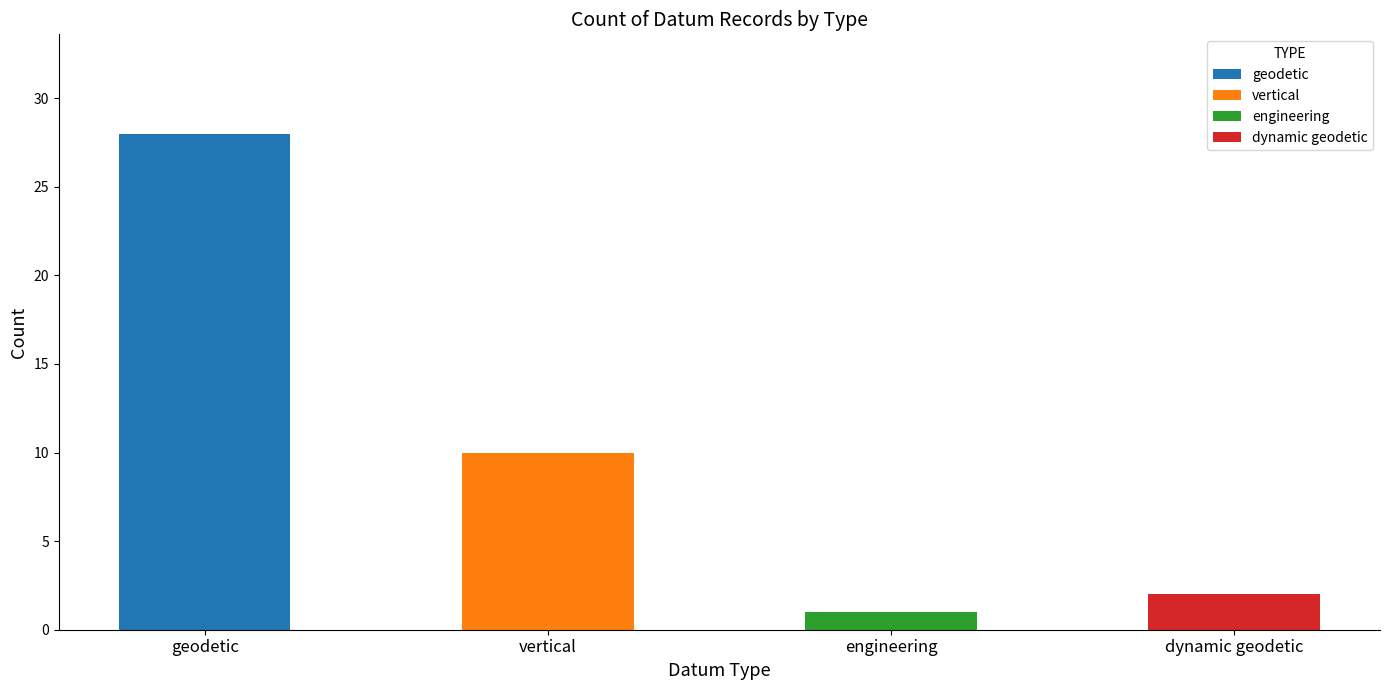

What is the total value across all series at dynamic geodetic?

2